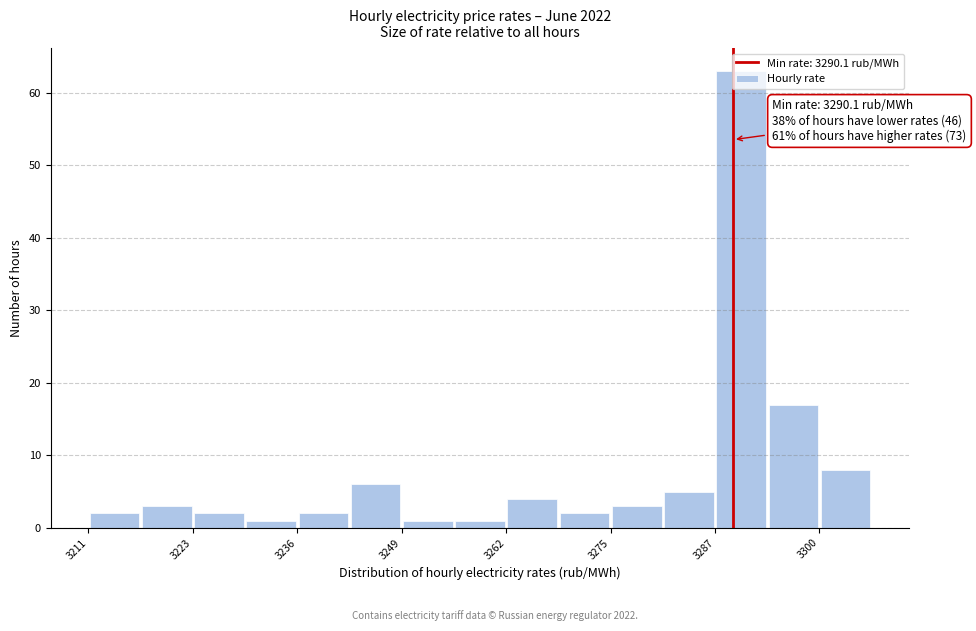

Around what value on the x-axis is the tallest bar? Give the approximate position of its centre, as read against the axis.

3292